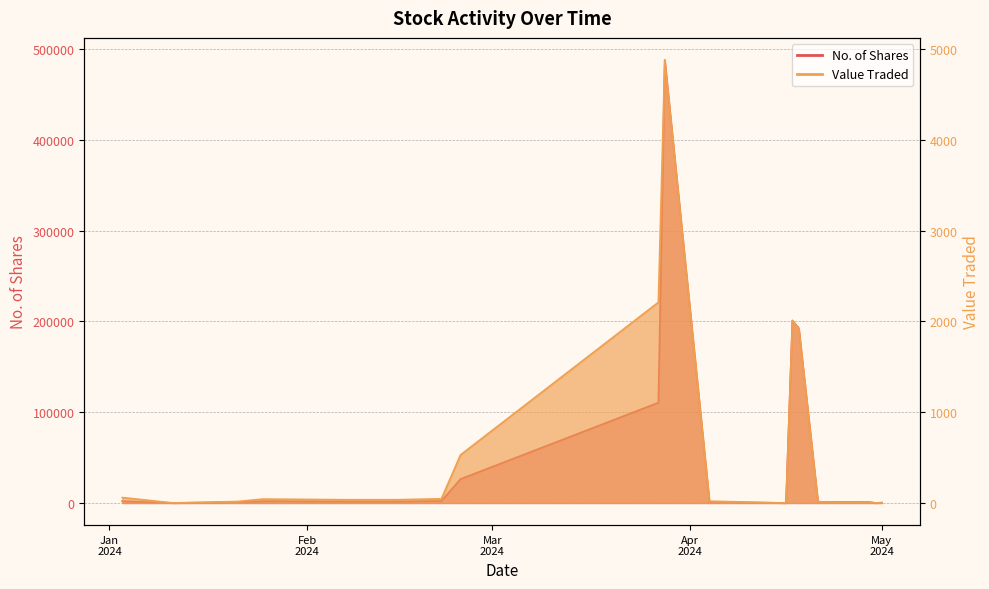

Which series changed the most between 04/04/2024 and 11/01/2024?

No. of Shares